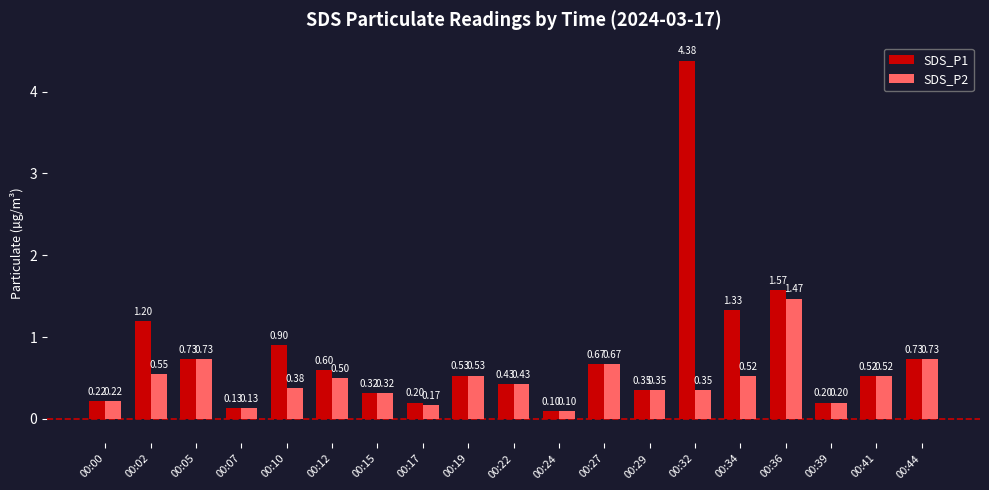

The SDS_P1 series shows 0.2 at 00:29. True or false?

False